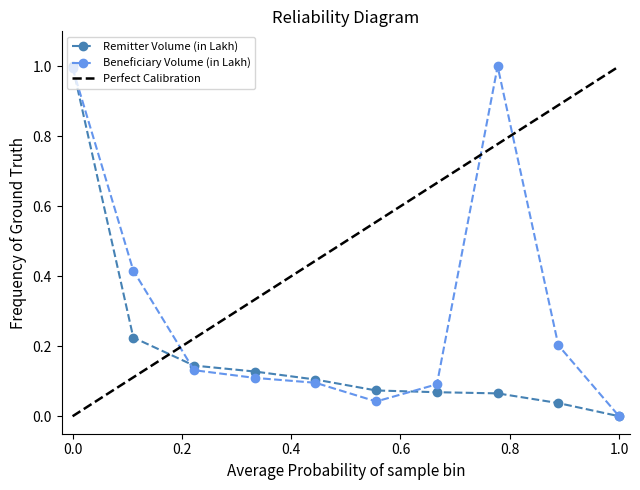

How many intersections are there between Beneficiary Volume (in Lakh) and Remitter Volume (in Lakh)?

3